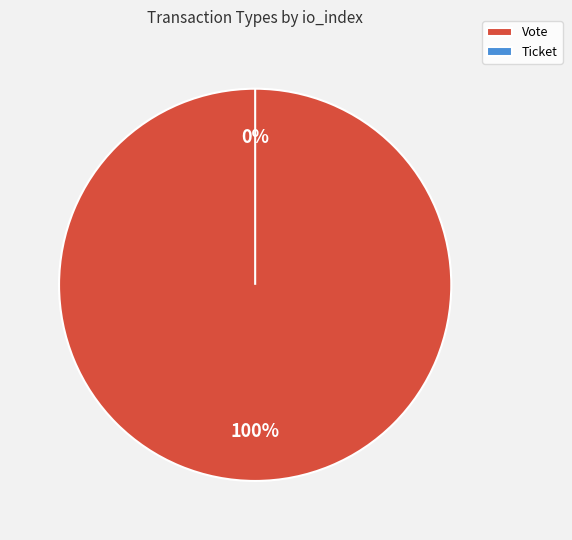

Rank the categories by value from lowest to highest.

Ticket, Vote